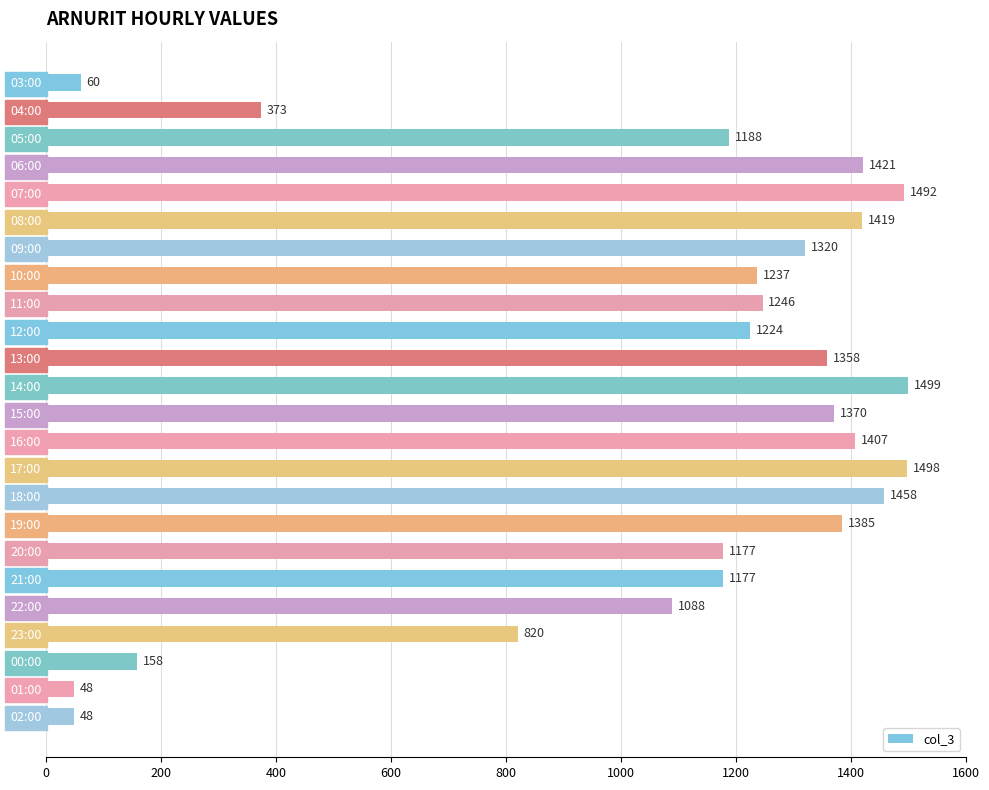

Reading top to bottom, transcribe all the data shown in this chart.

03:00=60	04:00=373	05:00=1188	06:00=1421	07:00=1492	08:00=1419	09:00=1320	10:00=1237	11:00=1246	12:00=1224	13:00=1358	14:00=1499	15:00=1370	16:00=1407	17:00=1498	18:00=1458	19:00=1385	20:00=1177	21:00=1177	22:00=1088	23:00=820	00:00=158	01:00=48	02:00=48